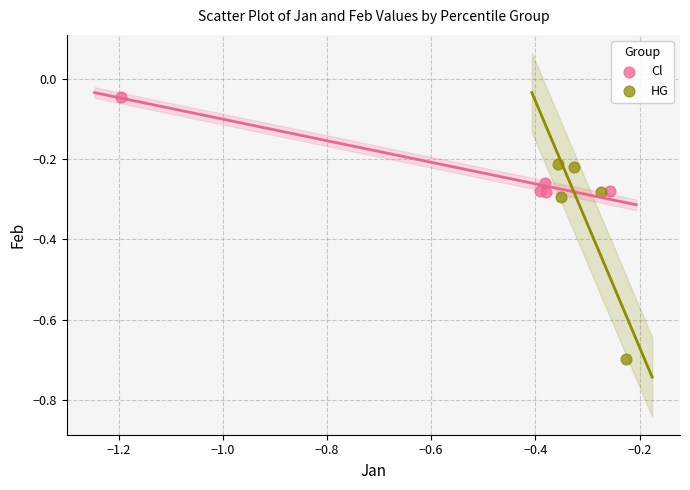

Which series contains the highest Y value?

Cl